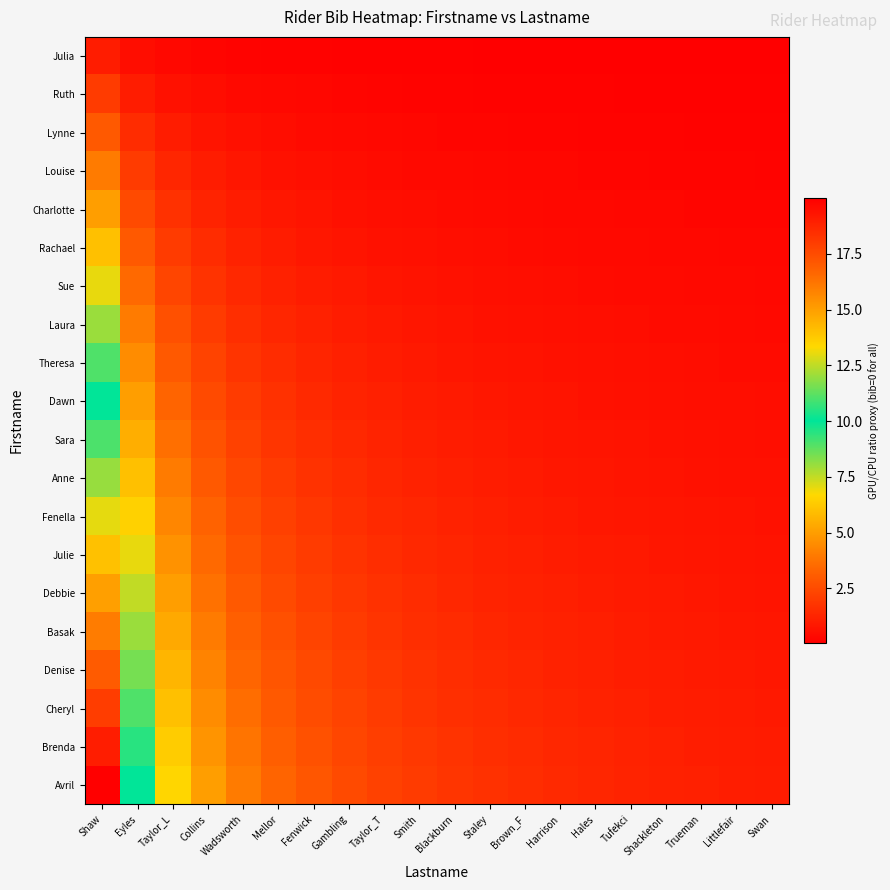

Count the number of data series in this chart.

20